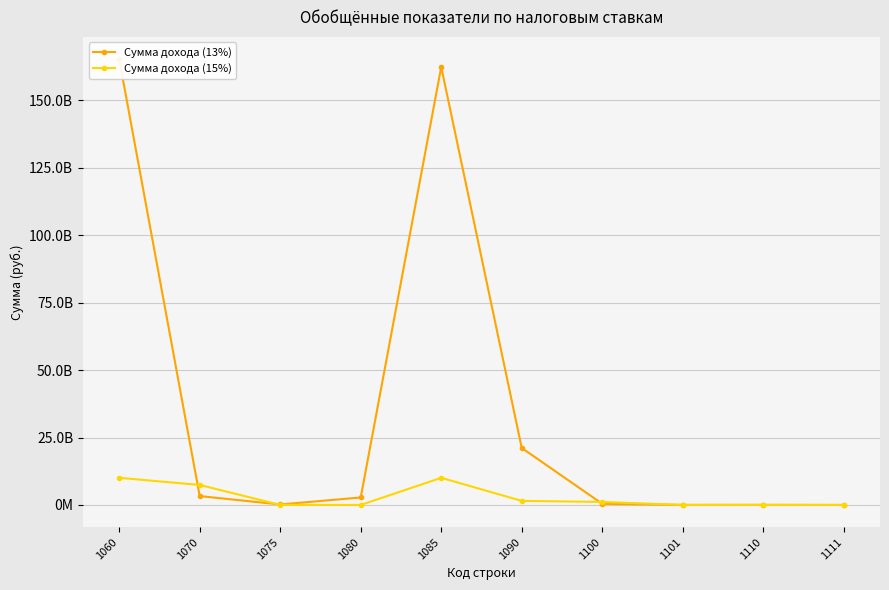

Is the value of Сумма дохода (15%) at 1075 greater than the value of Сумма дохода (13%) at 1101?

No